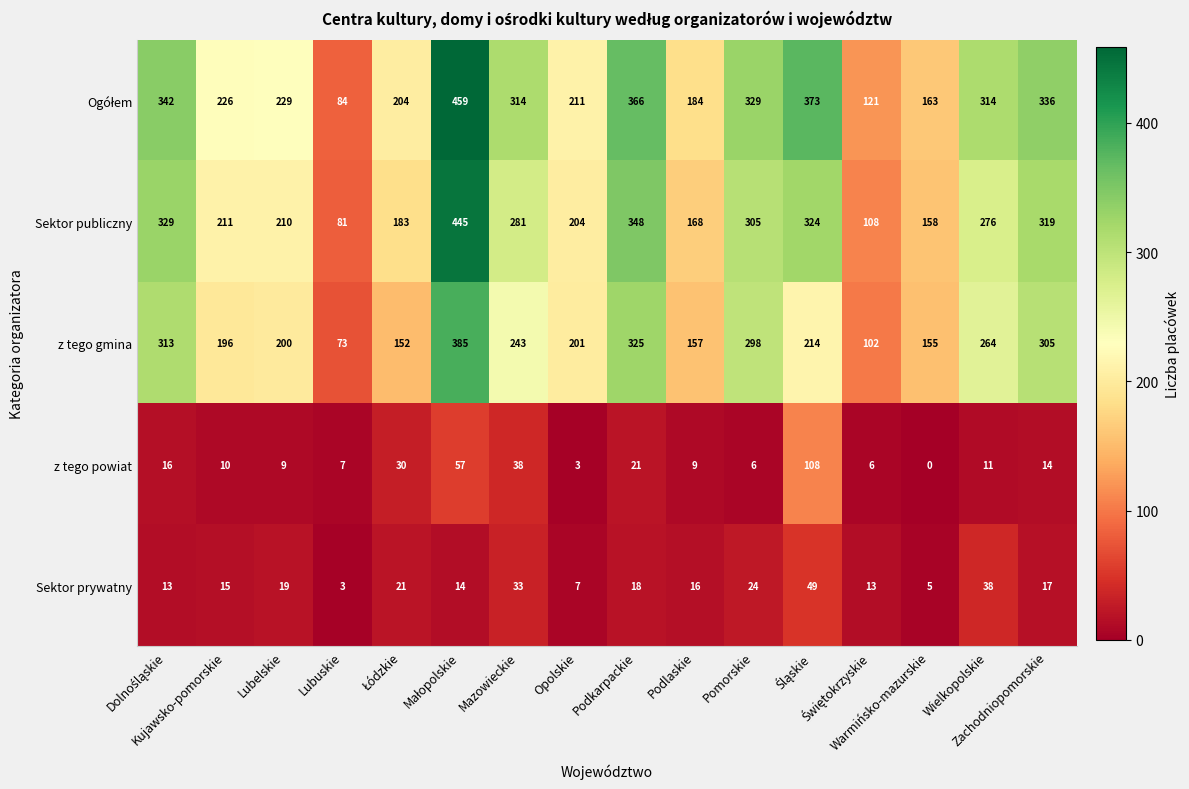

What is the difference between the maximum and minimum values in the z tego powiat series?

108